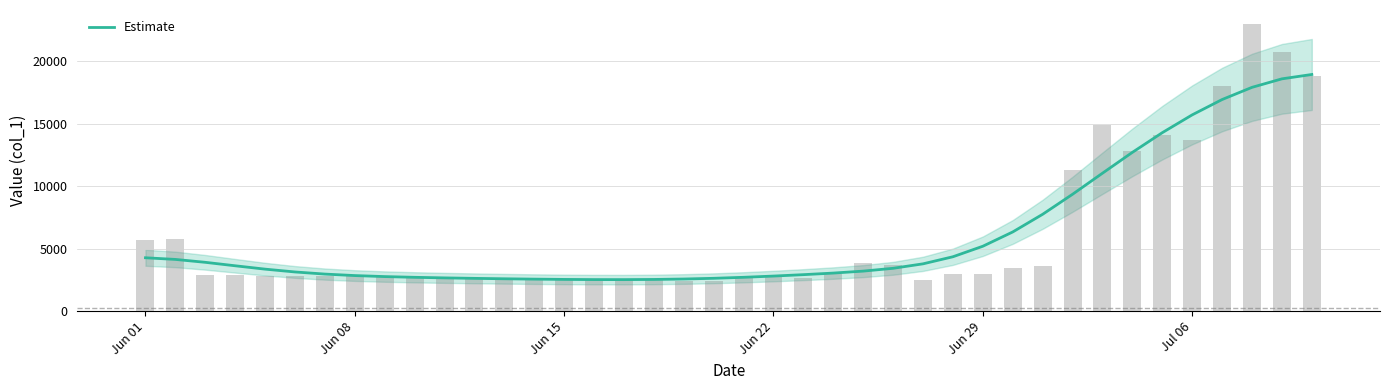

What is the maximum value for Estimate?

18956.8